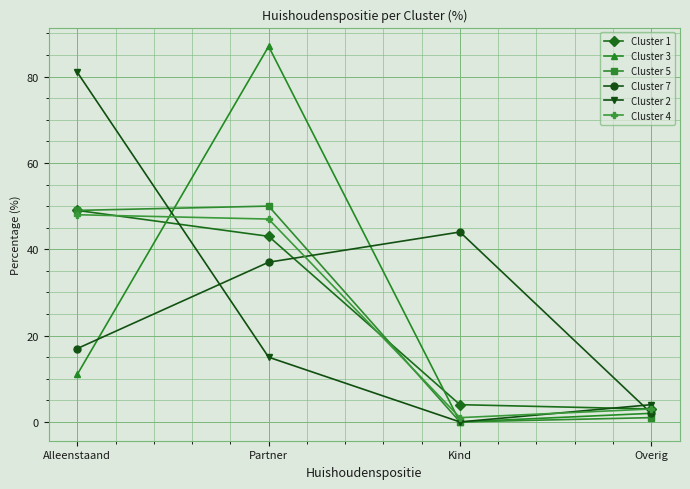

Rank the series at Partner from lowest to highest value.

Cluster 2, Cluster 7, Cluster 1, Cluster 4, Cluster 5, Cluster 3